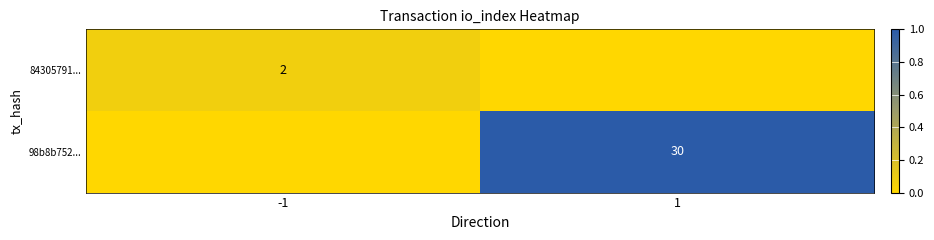

Is the value of 98b8b752... at 1 greater than the value of 84305791... at -1?

Yes